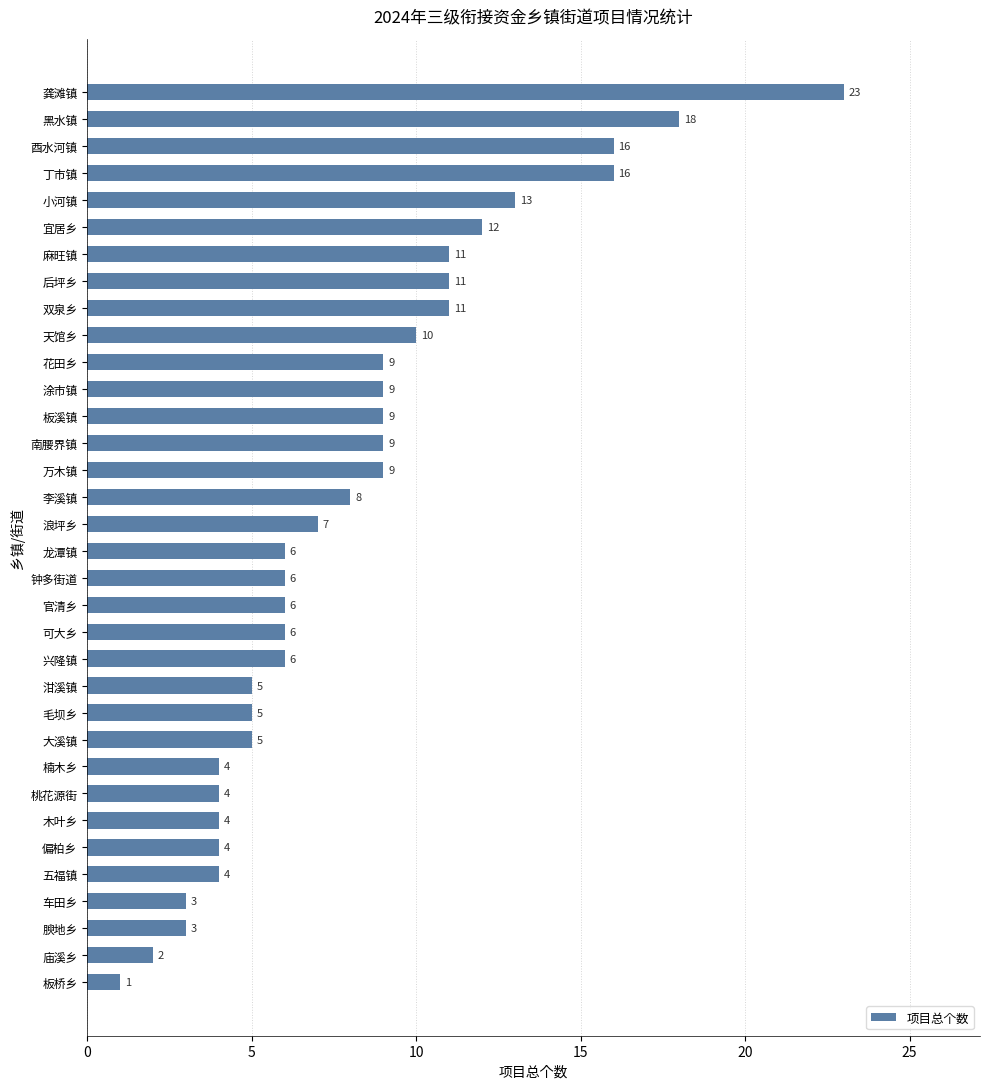

Does the chart contain any negative values?

No